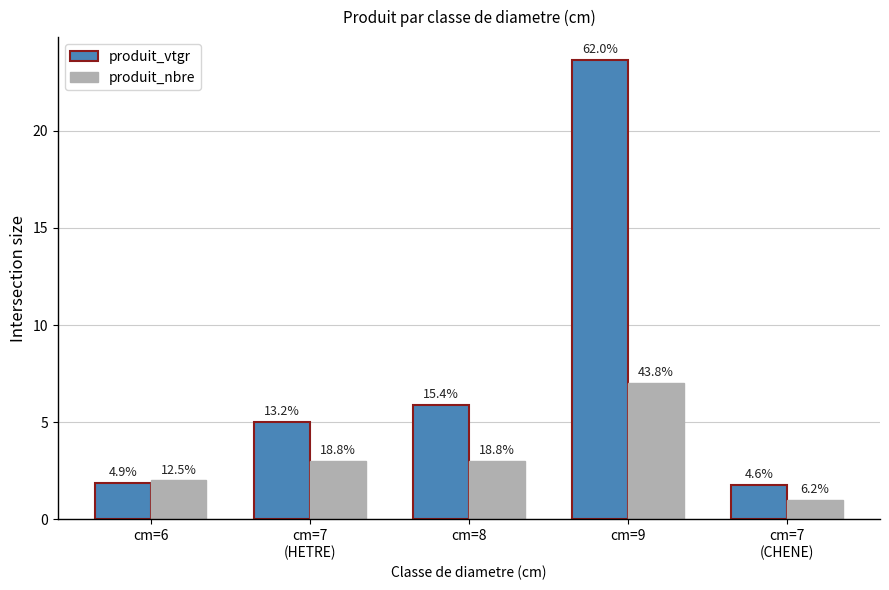

Are the bars grouped side by side (vs. stacked)?

Yes